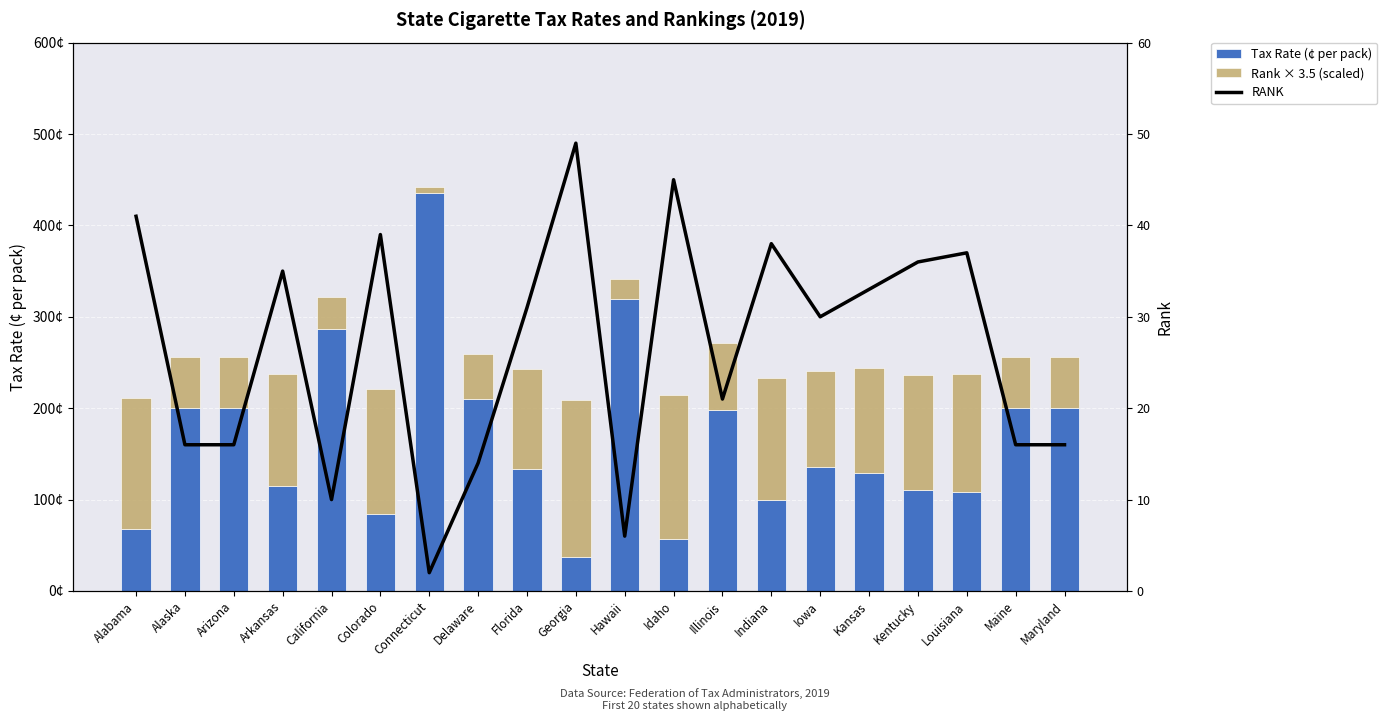

What is the label of the 18th bar from the left?

Louisiana